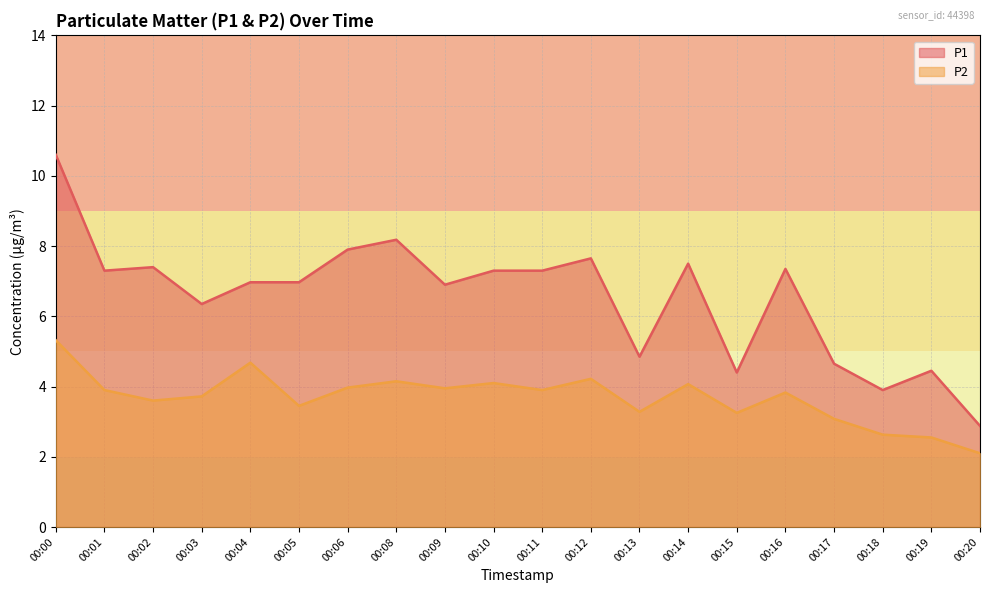

In P1, how many points are higher than both neighbors (excluding endpoints)?

6